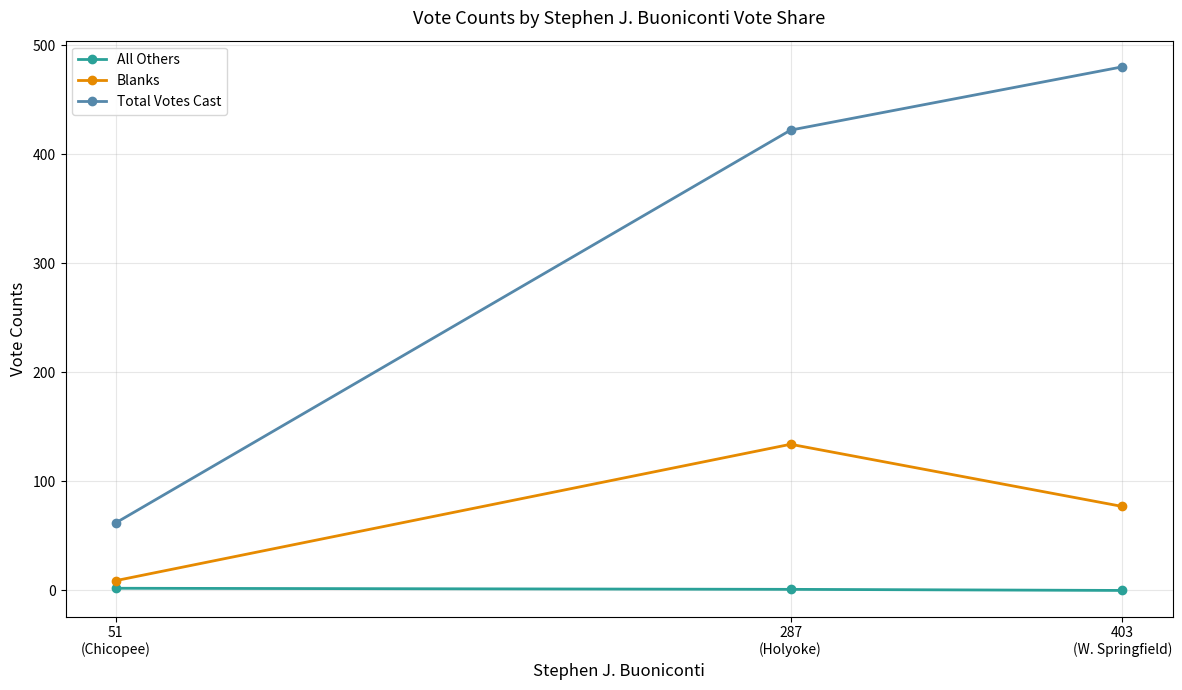

What are all the series names shown in the legend?

All Others, Blanks, Total Votes Cast